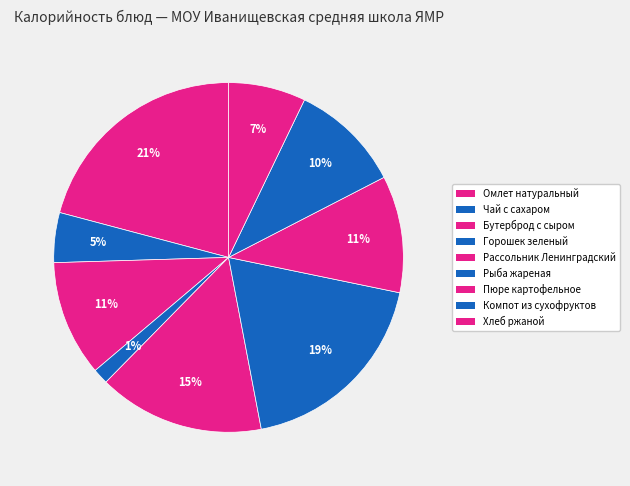

Count the number of slices in the pie.

9